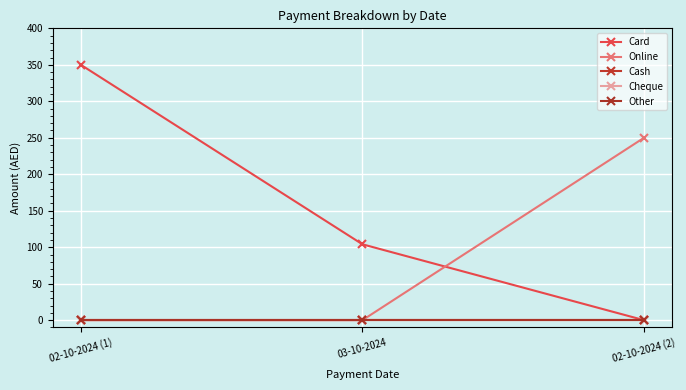

Is the value of Other at 02-10-2024 (1) greater than the value of Online at 03-10-2024?

No